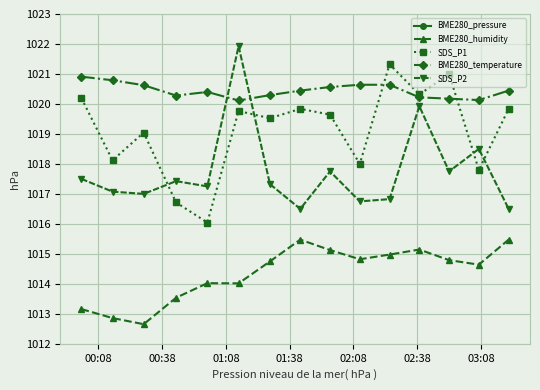

What is the value of the BME280_temperature point at the 10th from the left?

1020.6